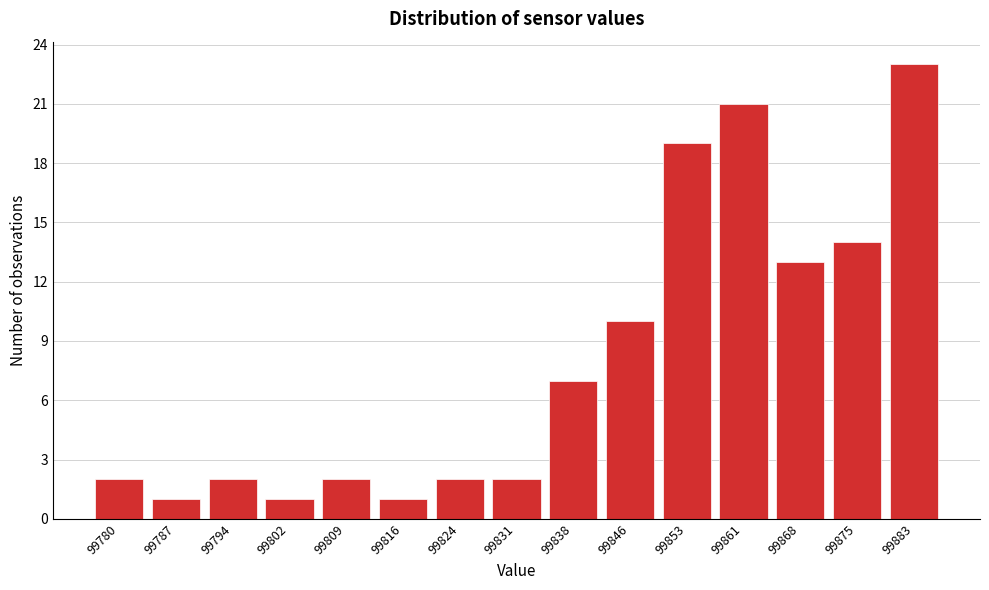

Reading left to right, extract all data points from this chart.

2	1	2	1	2	1	2	2	7	10	19	21	13	14	23